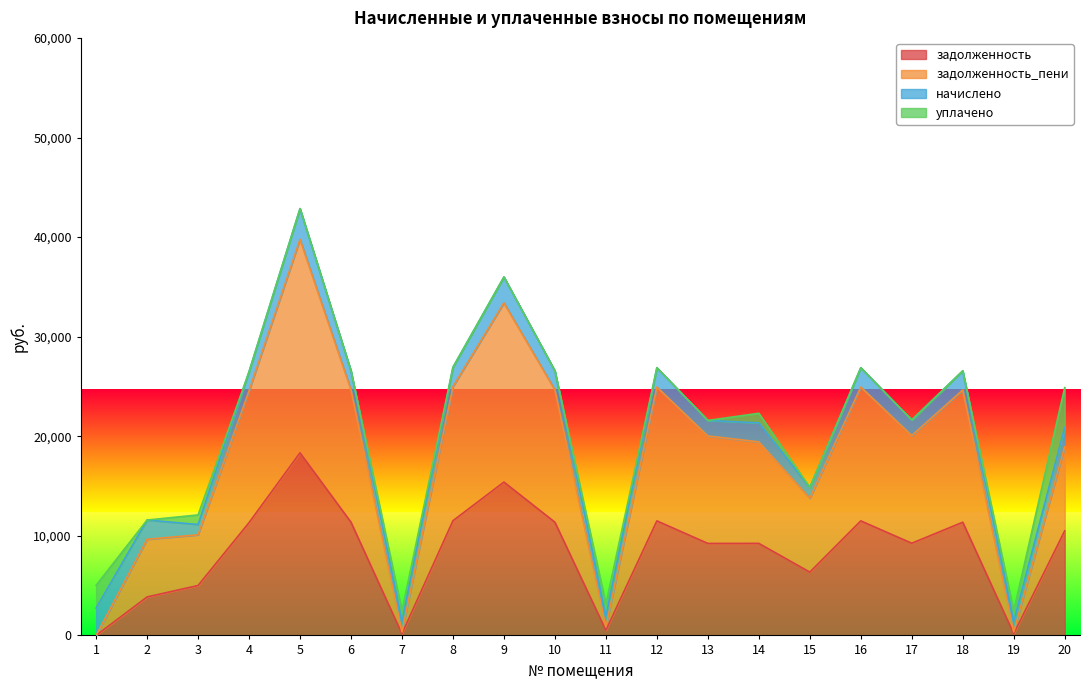

What is the total value across all series at 6?

26569.0